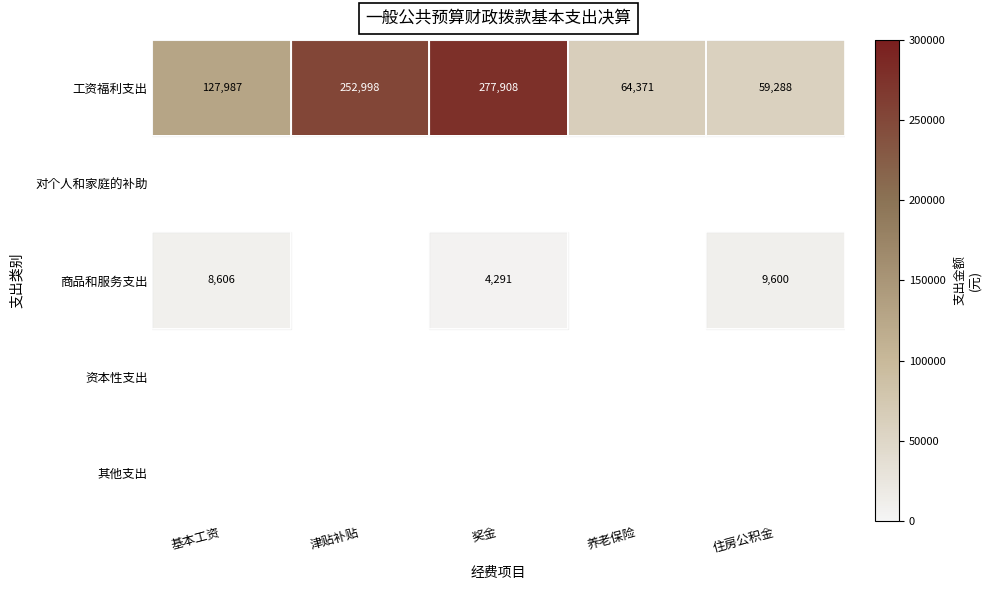

At which label does 工资福利支出 reach its peak?

奖金